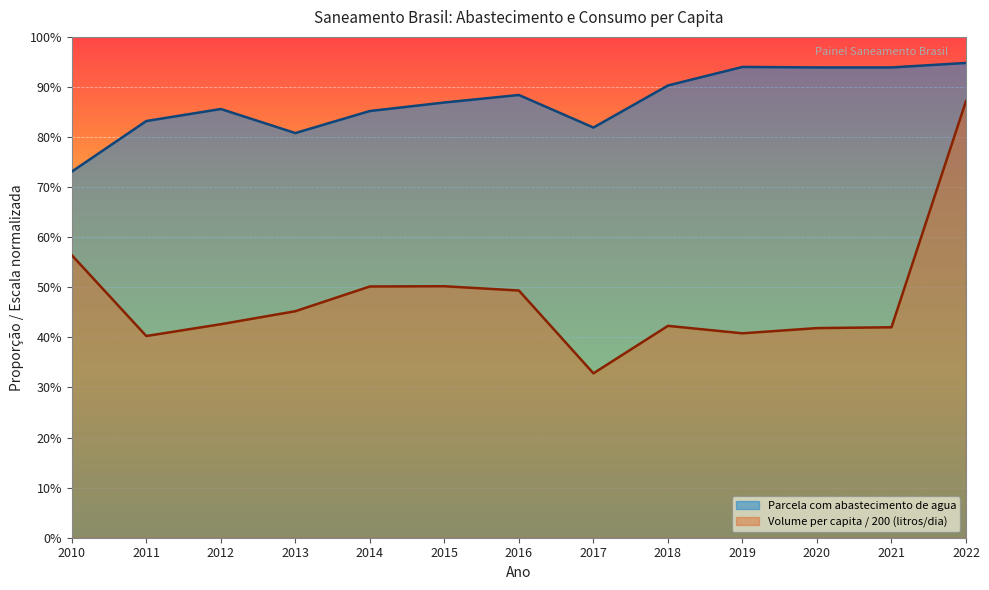

Does the chart display data point markers on the line(s)?

No